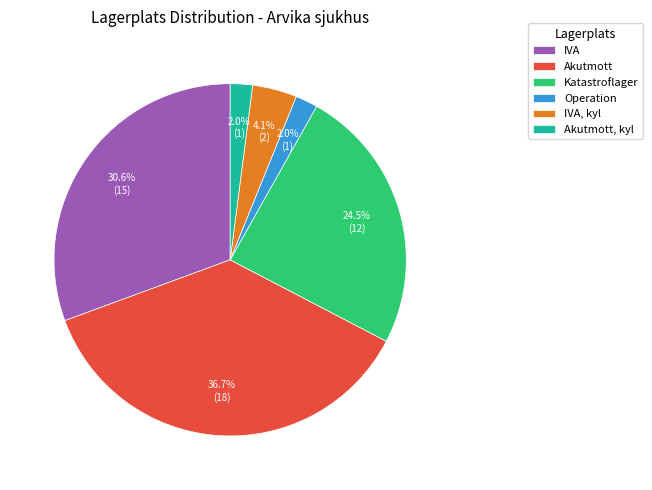

Which slice is the largest?

Akutmott